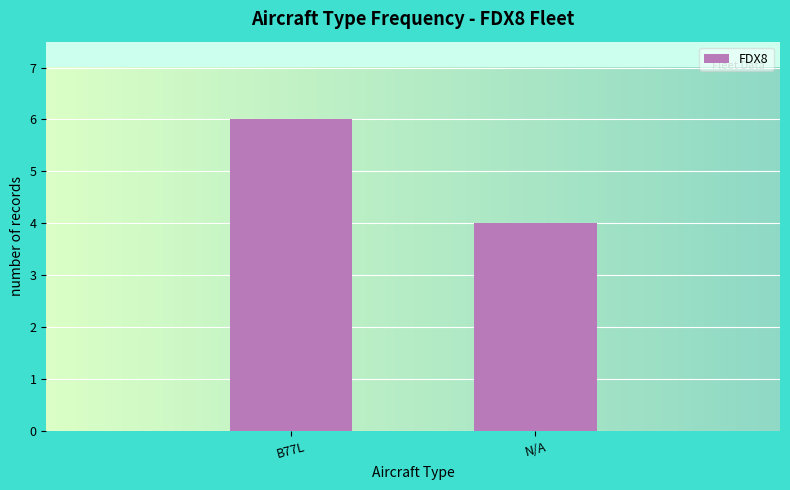

Which has a higher value, N/A or B77L?

B77L